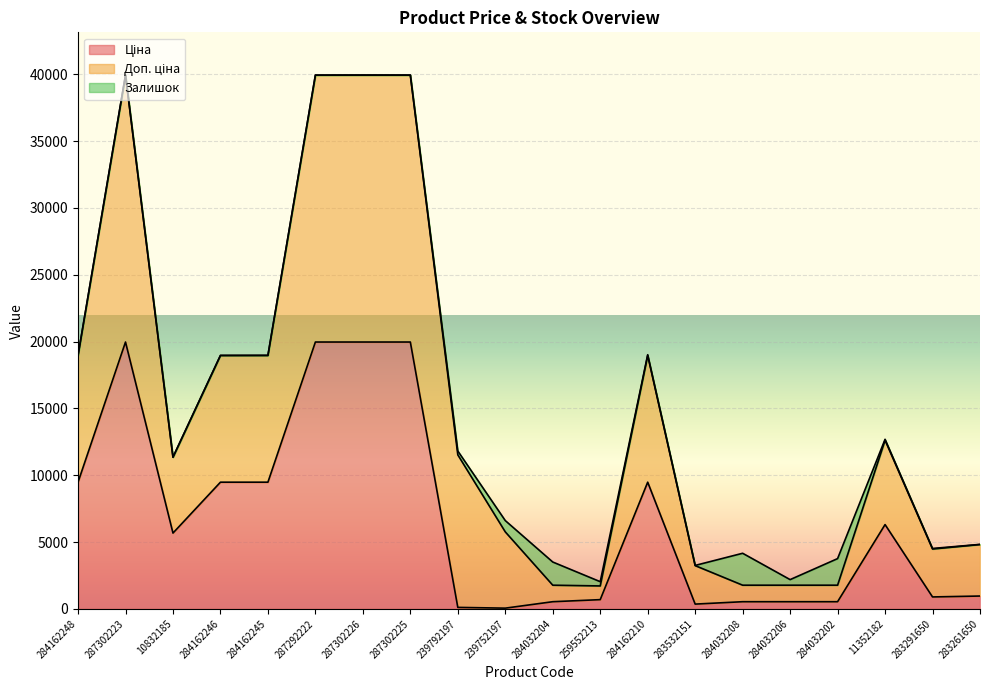

The value of Ціна at 284162248 is 9480.1. True or false?

True